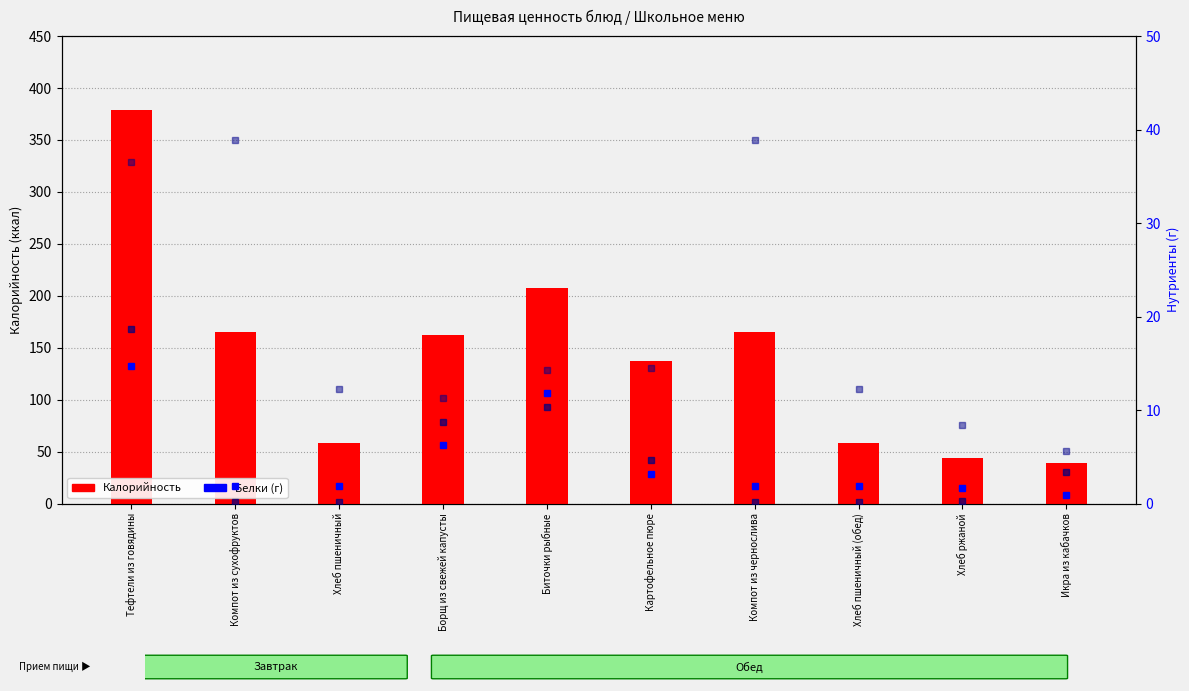

How many data points in Белки are less than 1?

1